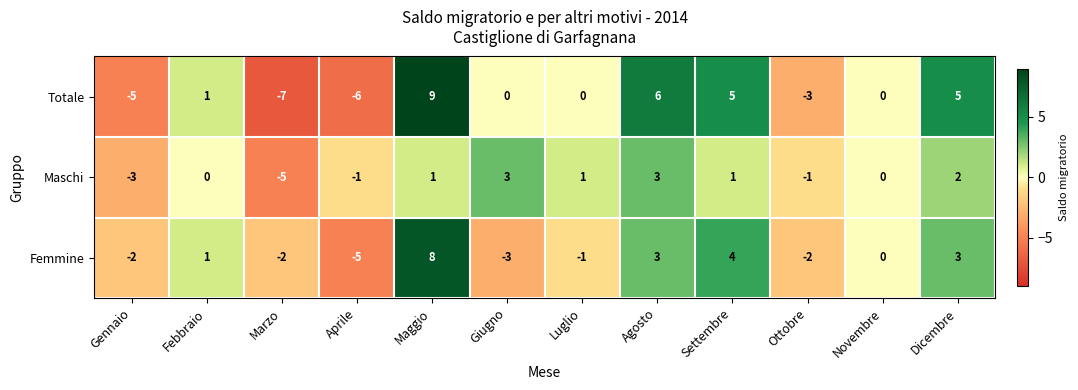

At which label does Totale reach its minimum?

Marzo